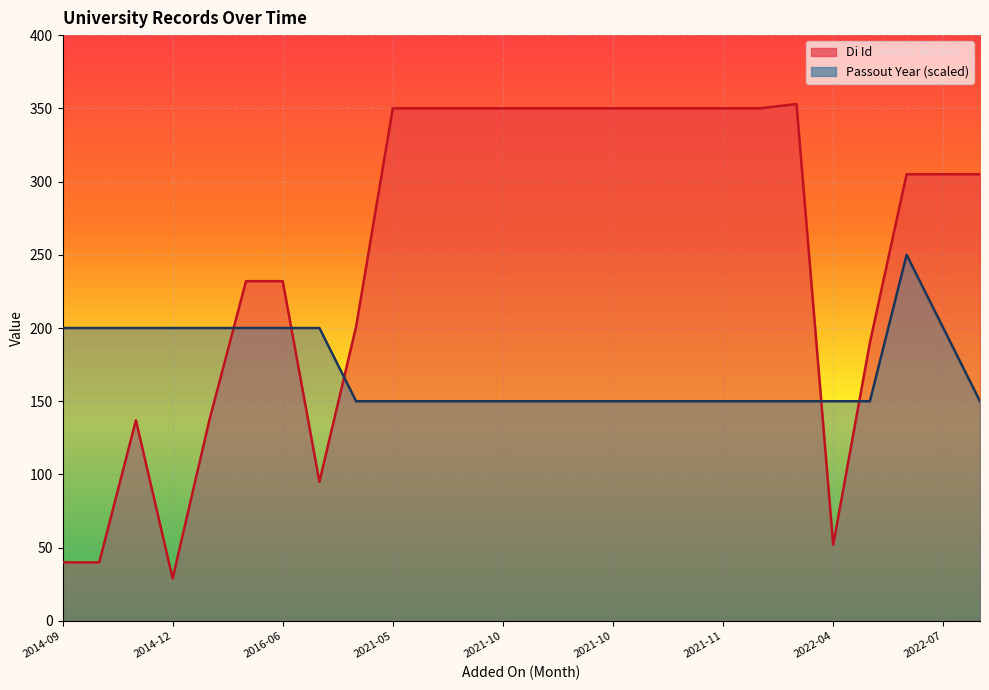

Which series changed the most between 2014-10 and 2014-12?

Di Id